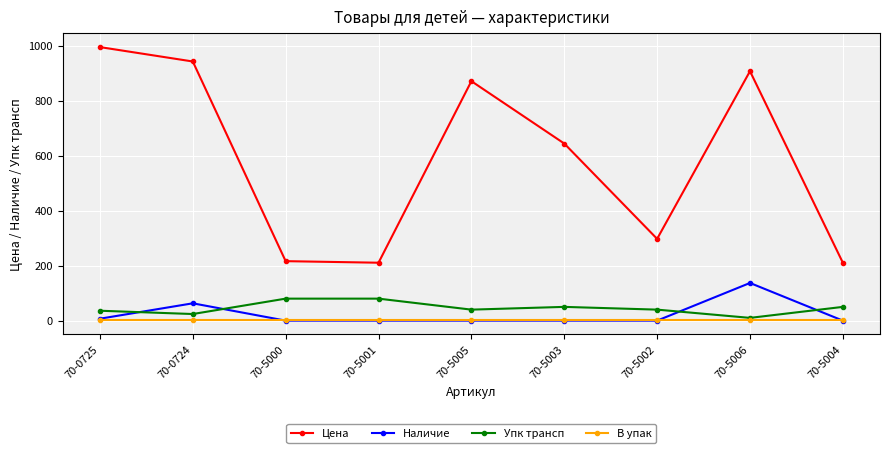

Between which two adjacent categories do Упк трансп and Наличие first intersect?

70-0725 and 70-0724